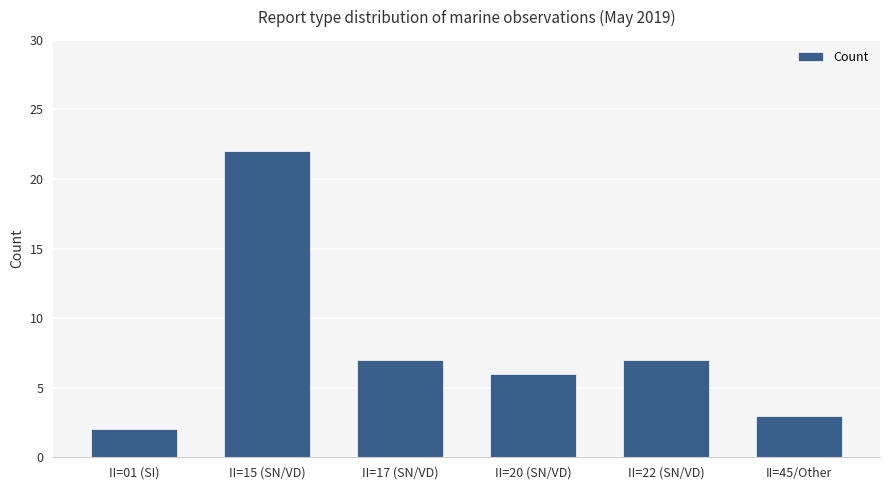

True or false: the data shows 1 at II=01 (SI).

False